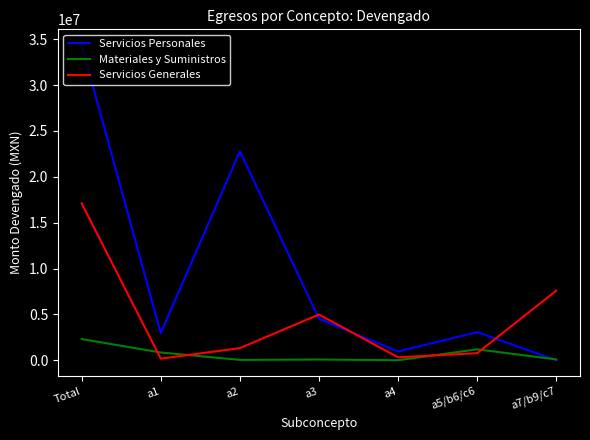

Rank the series by their maximum value, from lowest to highest.

Materiales y Suministros, Servicios Generales, Servicios Personales